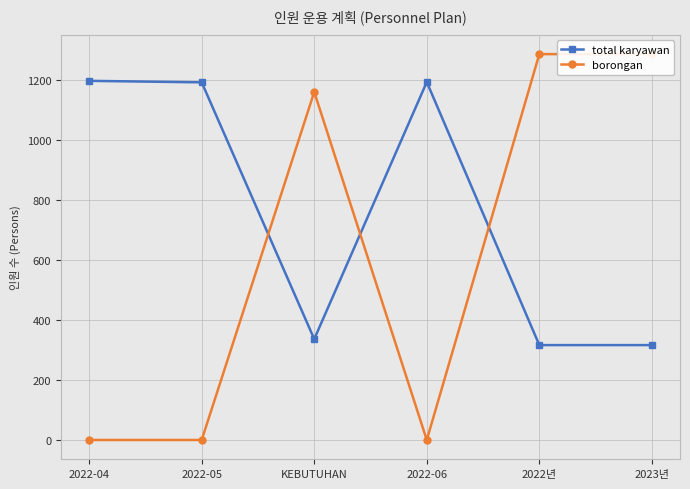

Which category has the highest value in the borongan series?

2022년